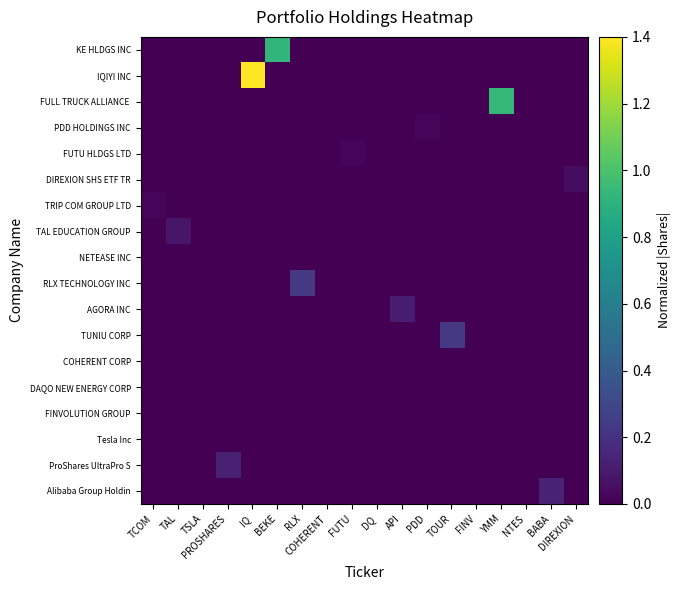

Which has a higher value, NTES or BEKE?

BEKE